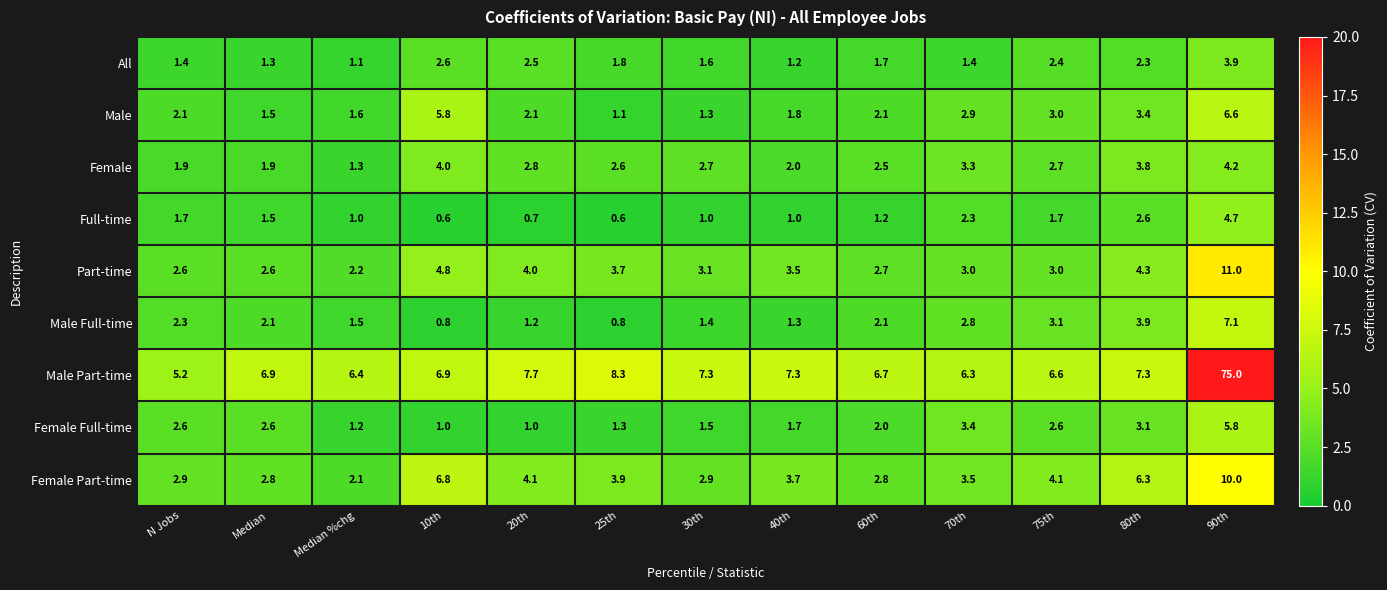

Count the number of categories in the chart.

13